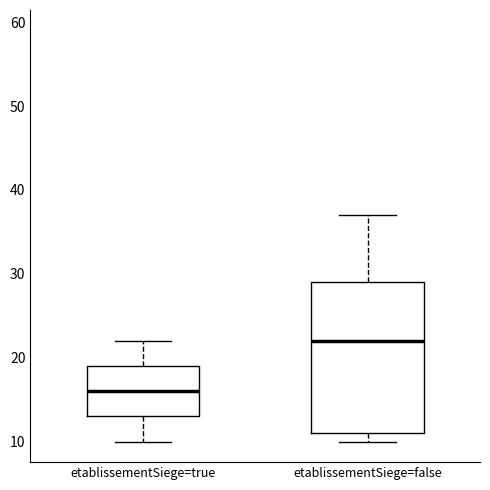

Reading left to right, read every box against the y-axis: the position of its median line, the range the box covers, and the ends of its whiskers. The values are not printed on the chart, so give them approximately, as read against the axis.

etablissementSiege=true: median 16, box 13 to 19, whiskers 10 to 22
etablissementSiege=false: median 22, box 11 to 29, whiskers 10 to 37